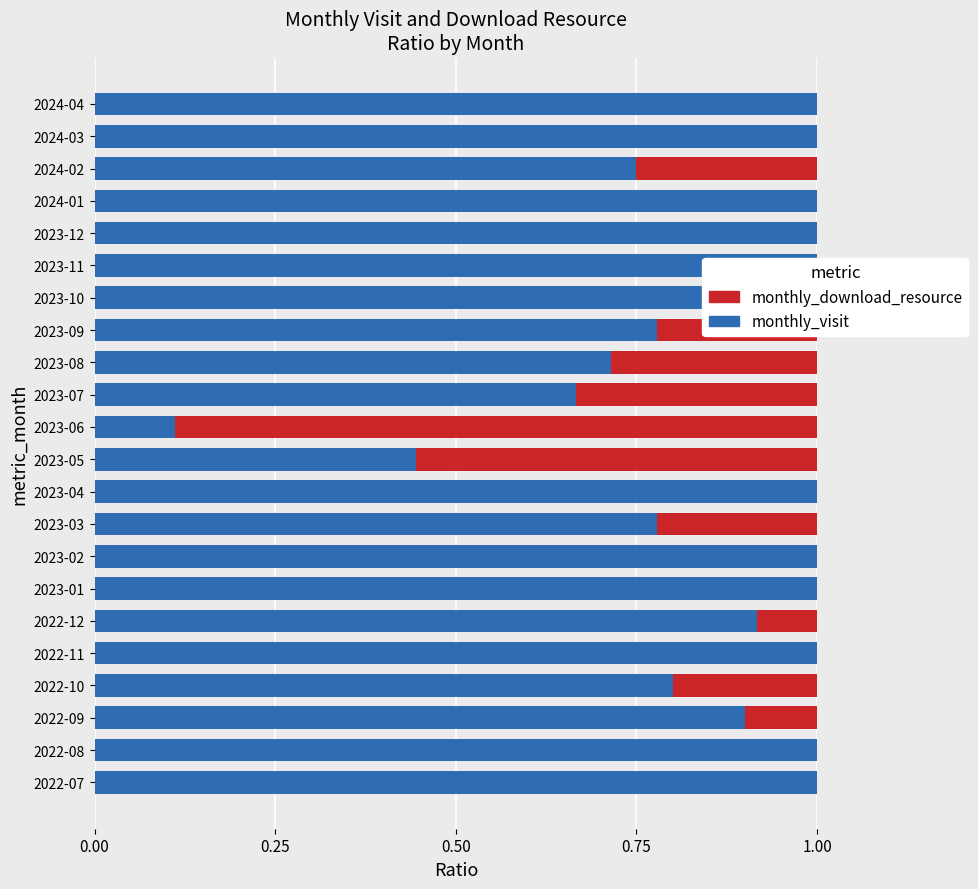

What is the difference between the highest and lowest values at 2022-10?

0.6